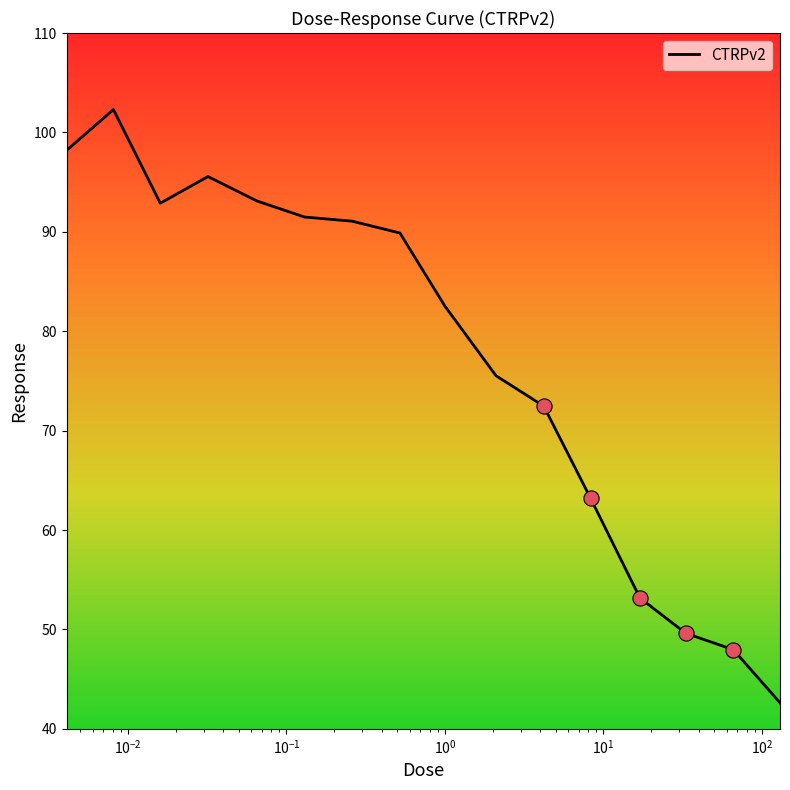

What is the difference between the maximum and minimum values?

59.7